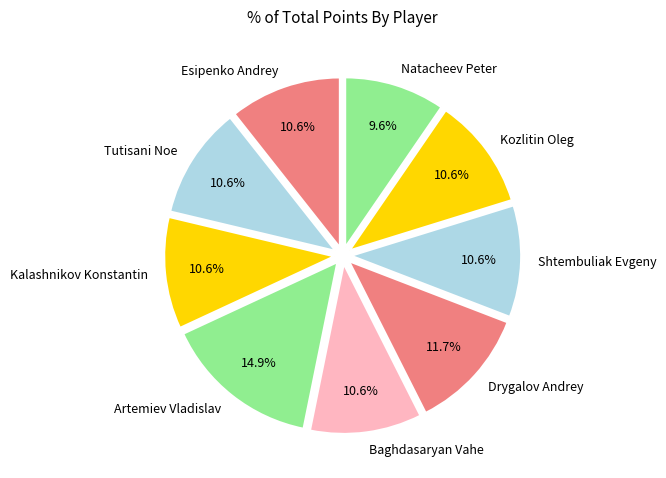

What is the largest slice in the pie chart?

Artemiev Vladislav